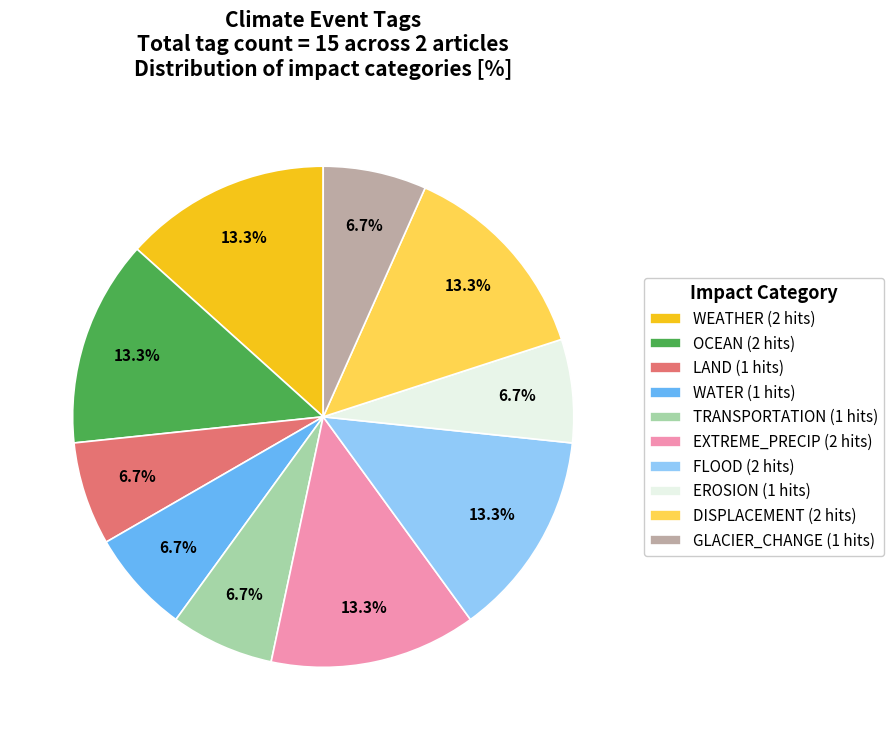

What is the ratio of the value at WATER to the value at DISPLACEMENT?

0.5